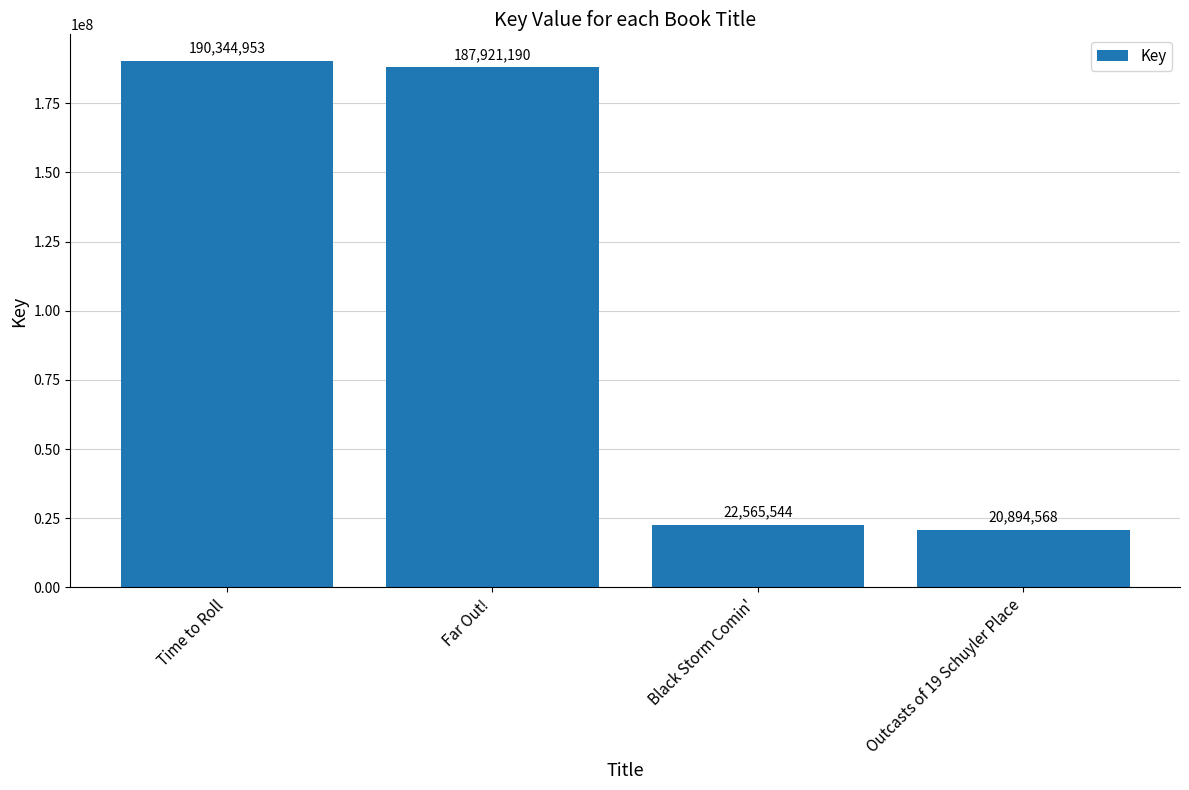

What is the difference between the second highest and minimum values?

167026622